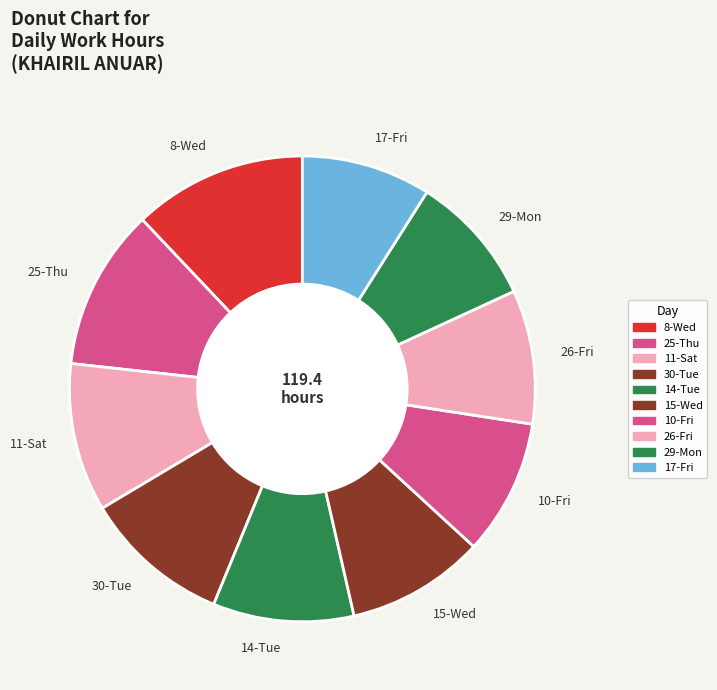

True or false: 8-Wed accounts for 7% of the total.

False